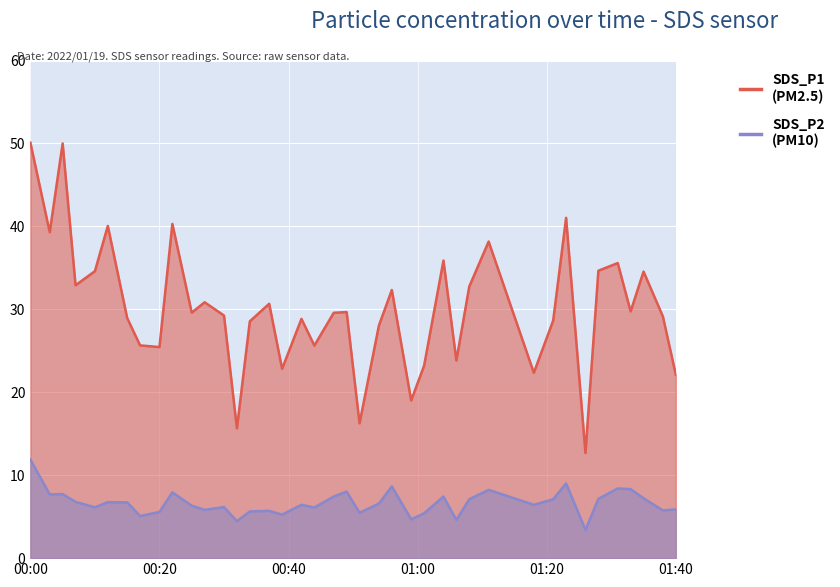

What is the spread (max minus min) of values at 2022/01/19 00:22?

32.4